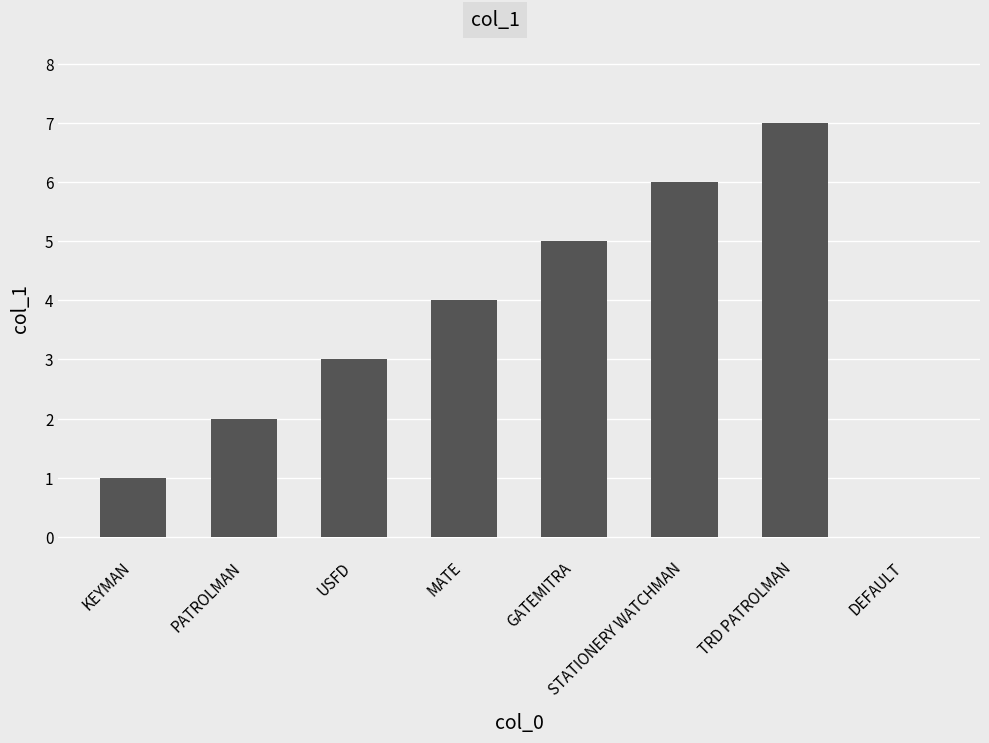

Between USFD and DEFAULT, which is larger?

USFD